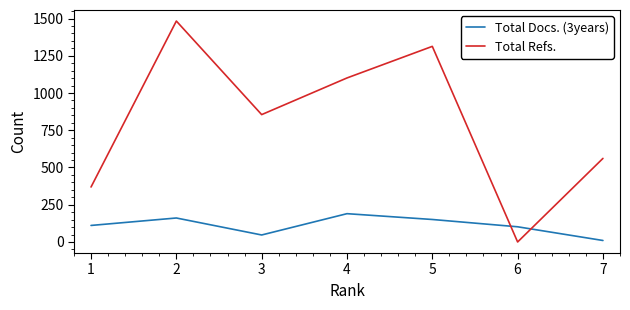

What is the minimum value for Total Docs. (3years)?

10